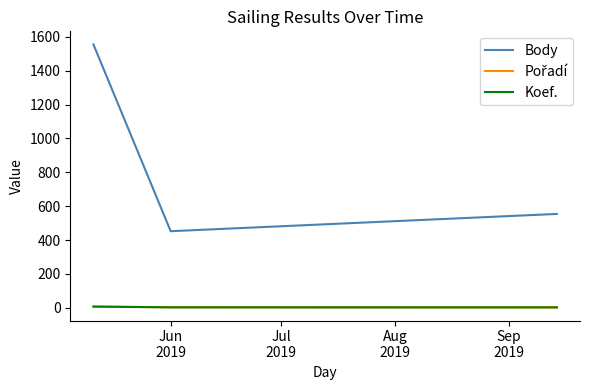

What is the lowest value of the Body series?

452